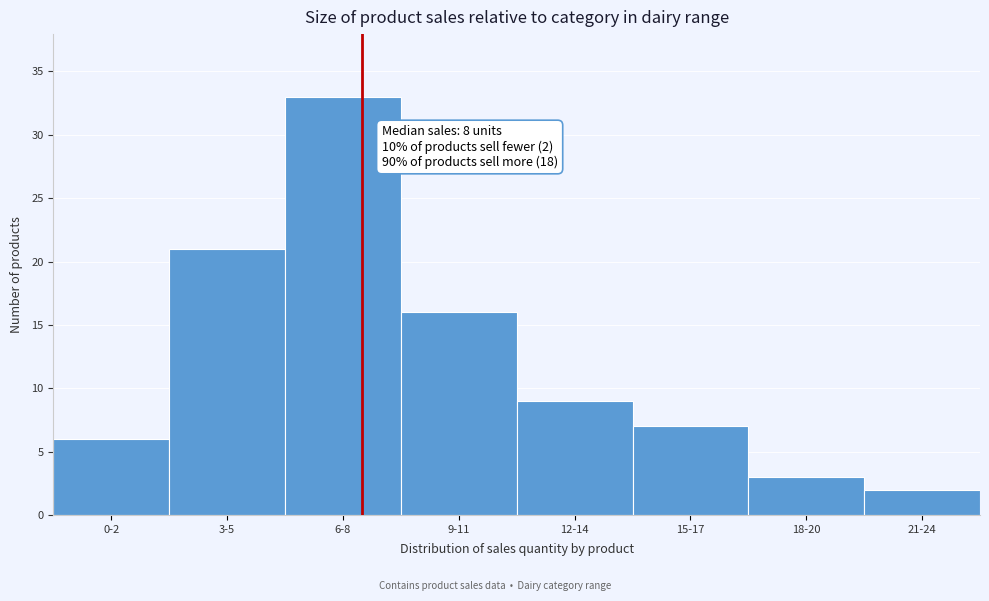

Reading right to left, what are all the values shown in this chart?

2	3	7	9	16	33	21	6